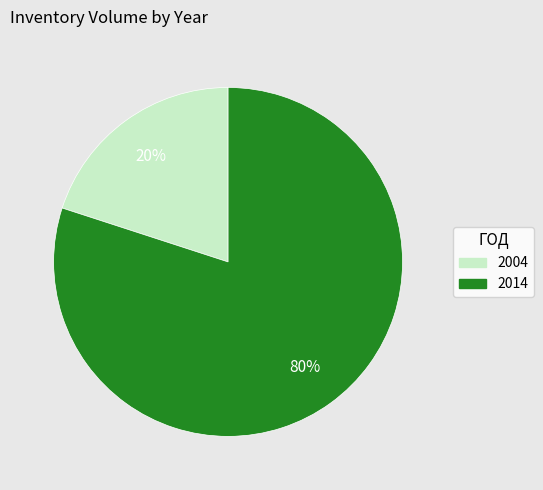

To the nearest percent, what portion does 2004 represent?

20%